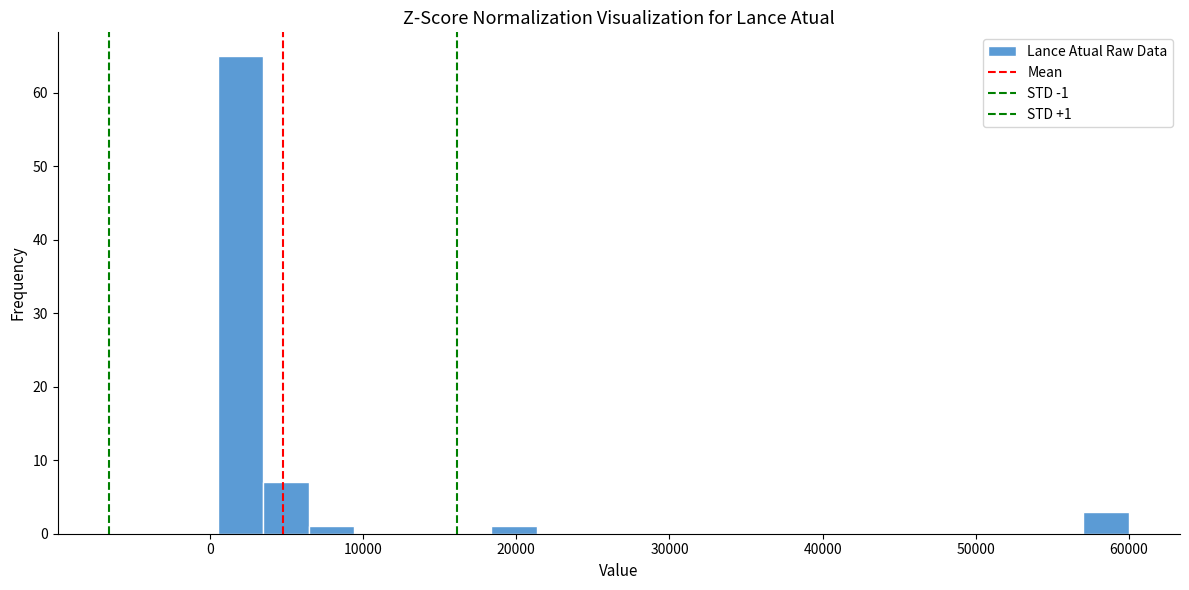

Read against the x-axis, roughly where is the centre of the tallest bar?

2000